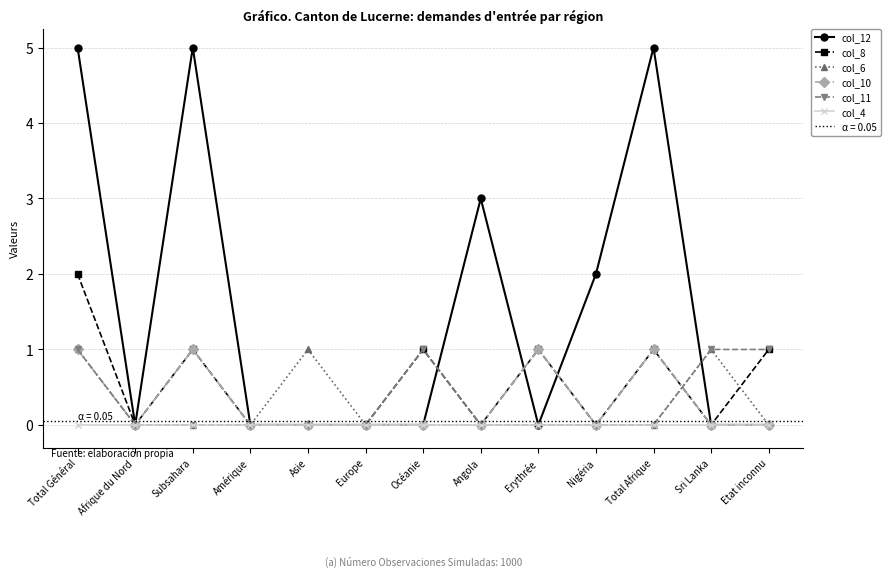

Which series has the largest total across all categories?

col_12